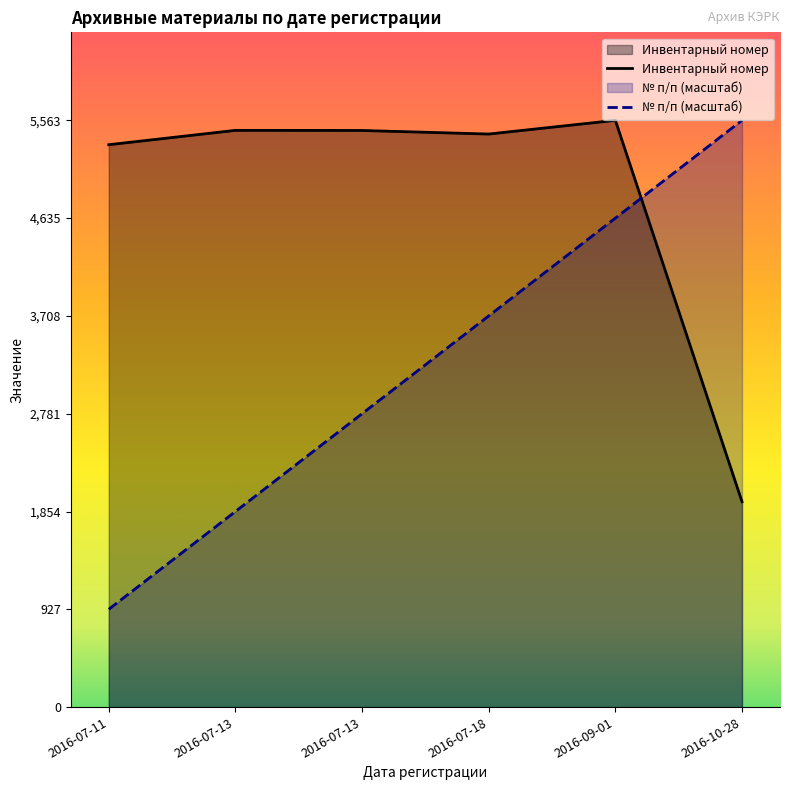

Which series has the widest spread of values?

№ п/п (масштаб)